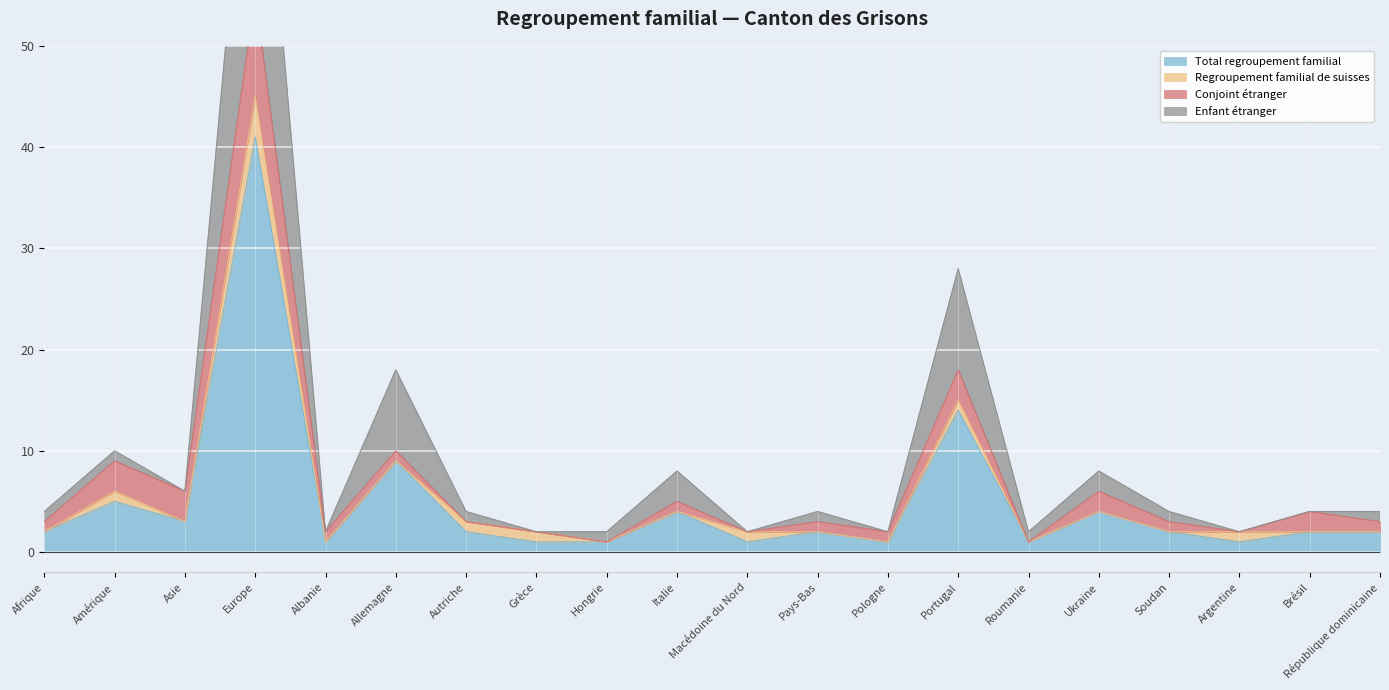

Where is the first local maximum for Enfant étranger?

Amérique